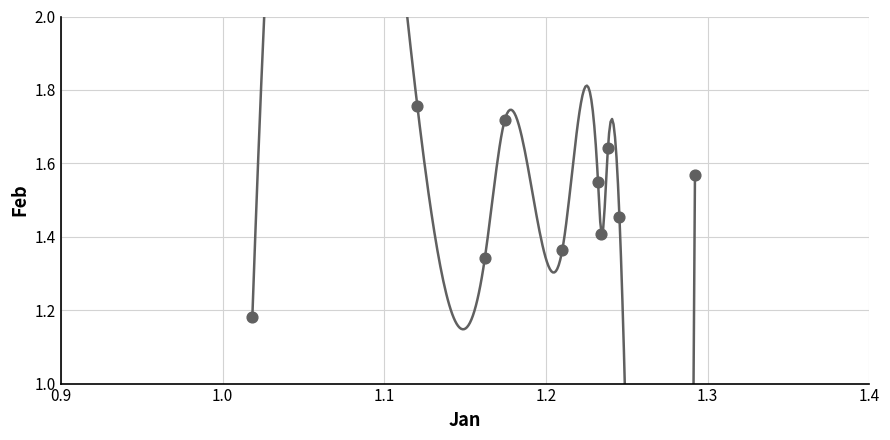

What is the range of Y values (max minus min)?

0.6